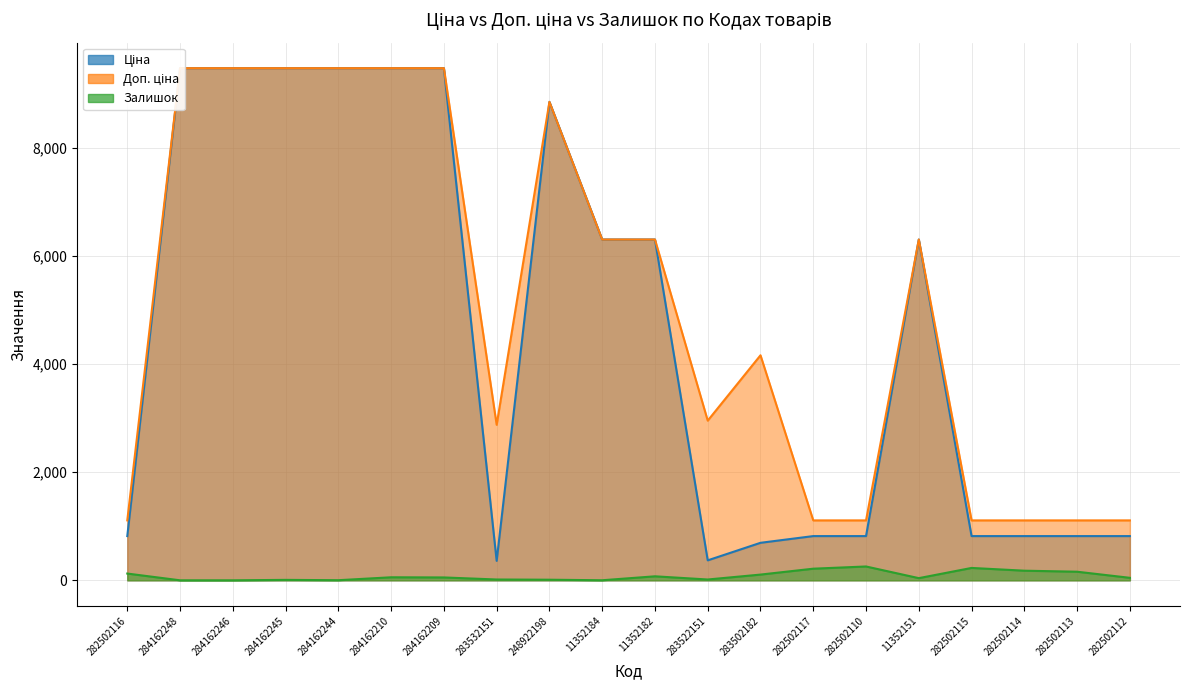

At which category is the sum across all series the highest?

284162210